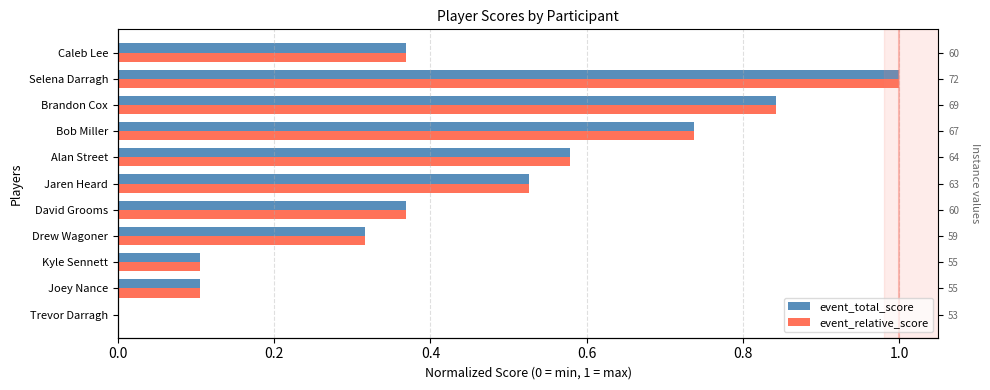

What is the difference between the maximum and minimum values in the event_relative_score series?

1.0